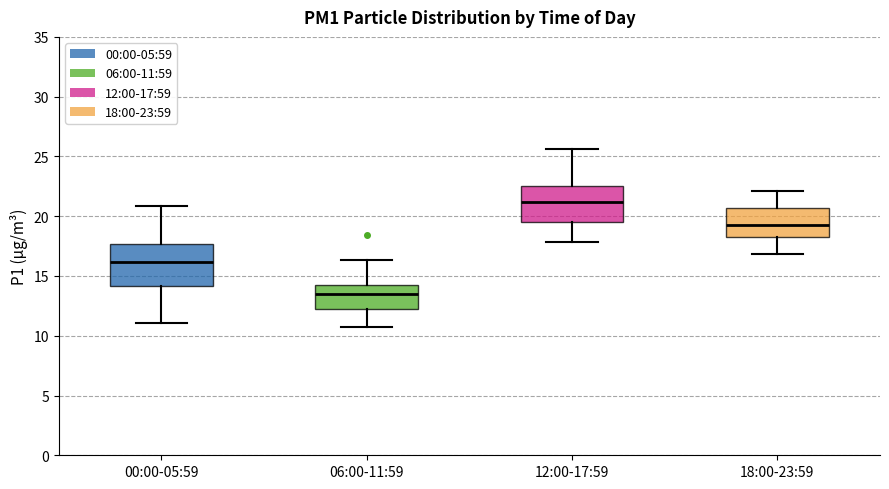

Where does the lower whisker of the box for 06:00-11:59 end on the y-axis? The values are not printed on the chart, so give them approximately, as read against the axis.

11.0